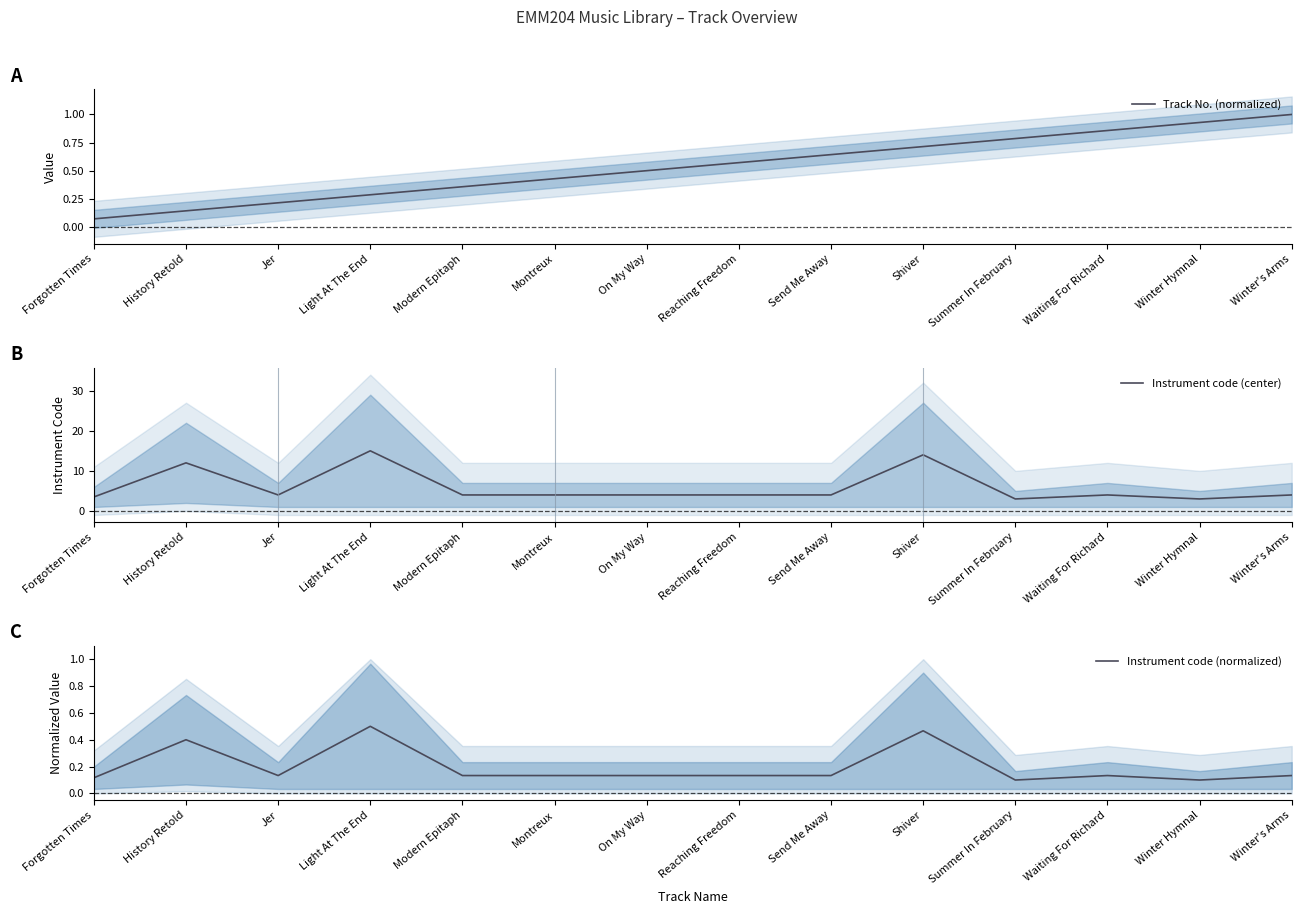

True or false: Track No. (normalized) and Instrument code (center) intersect in this chart.

False